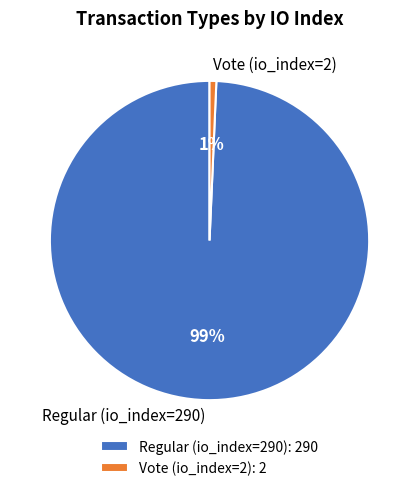

Is there a majority slice in this chart?

Yes